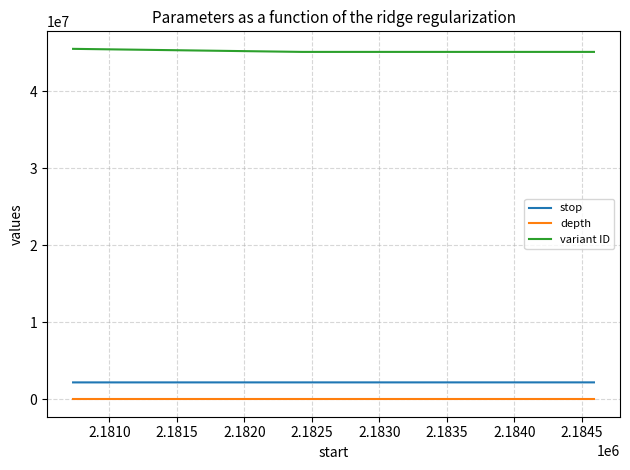

Rank the series by their maximum value, from lowest to highest.

depth, stop, variant ID